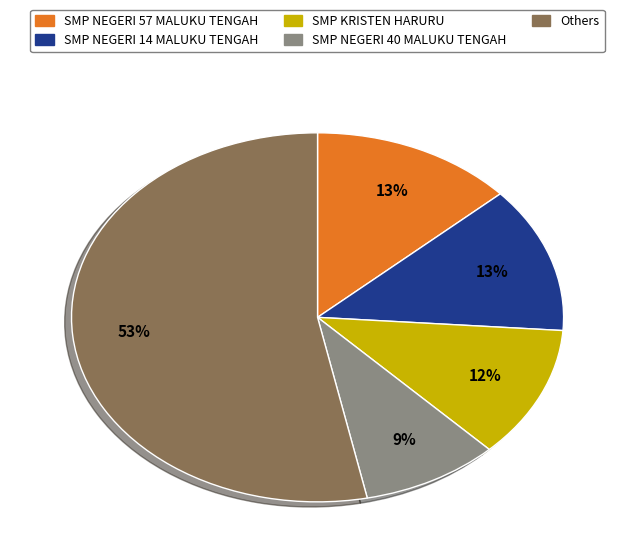

To the nearest percent, what is the difference between the largest and smallest slice percentages?

44%